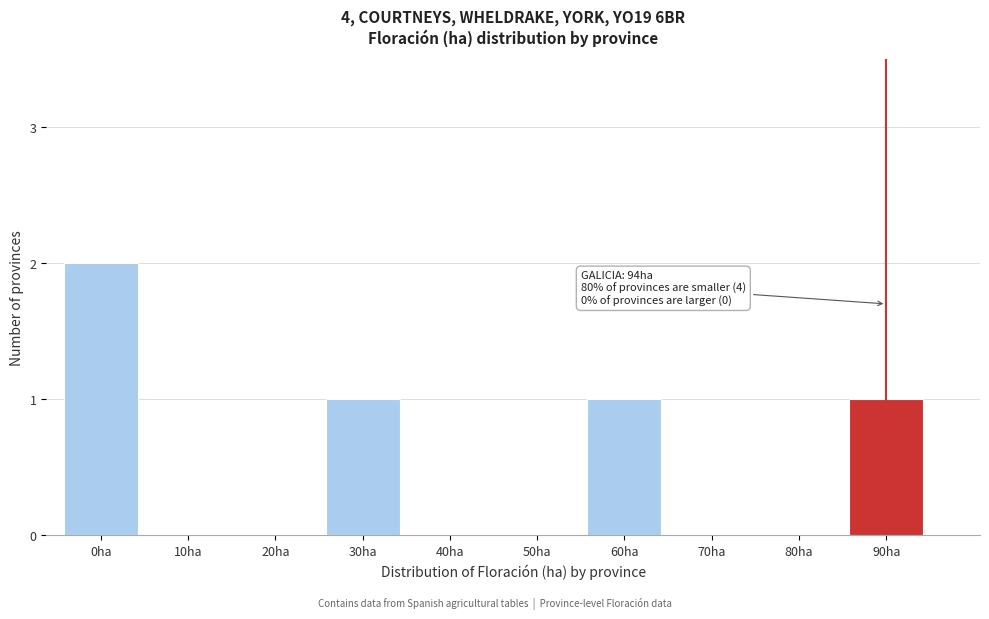

Reading left to right, transcribe all the data shown in this chart.

0ha=2	10ha=0	20ha=0	30ha=1	40ha=0	50ha=0	60ha=1	70ha=0	80ha=0	90ha=1